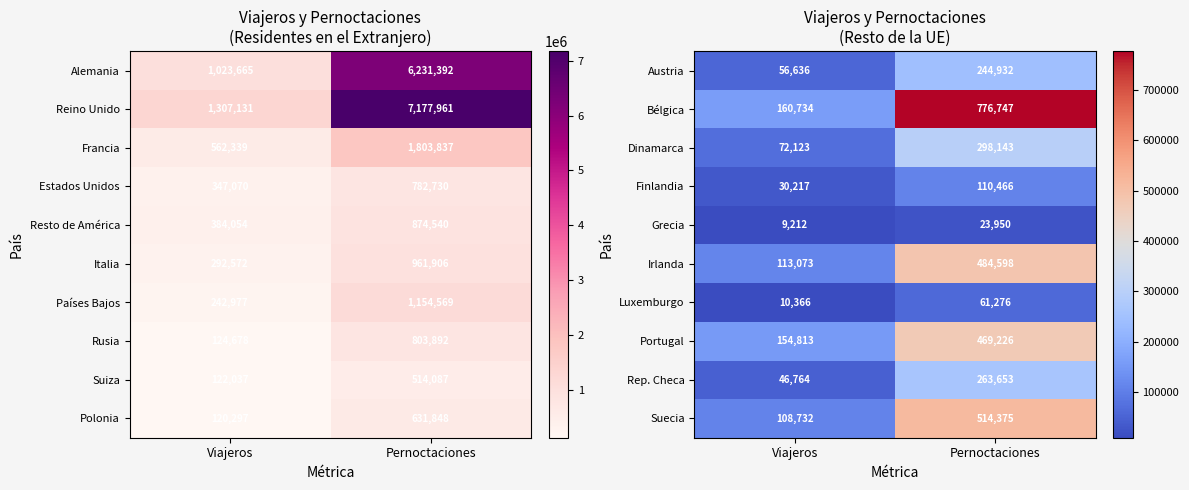

Between Viajeros and Pernoctaciones, which is larger?

Pernoctaciones